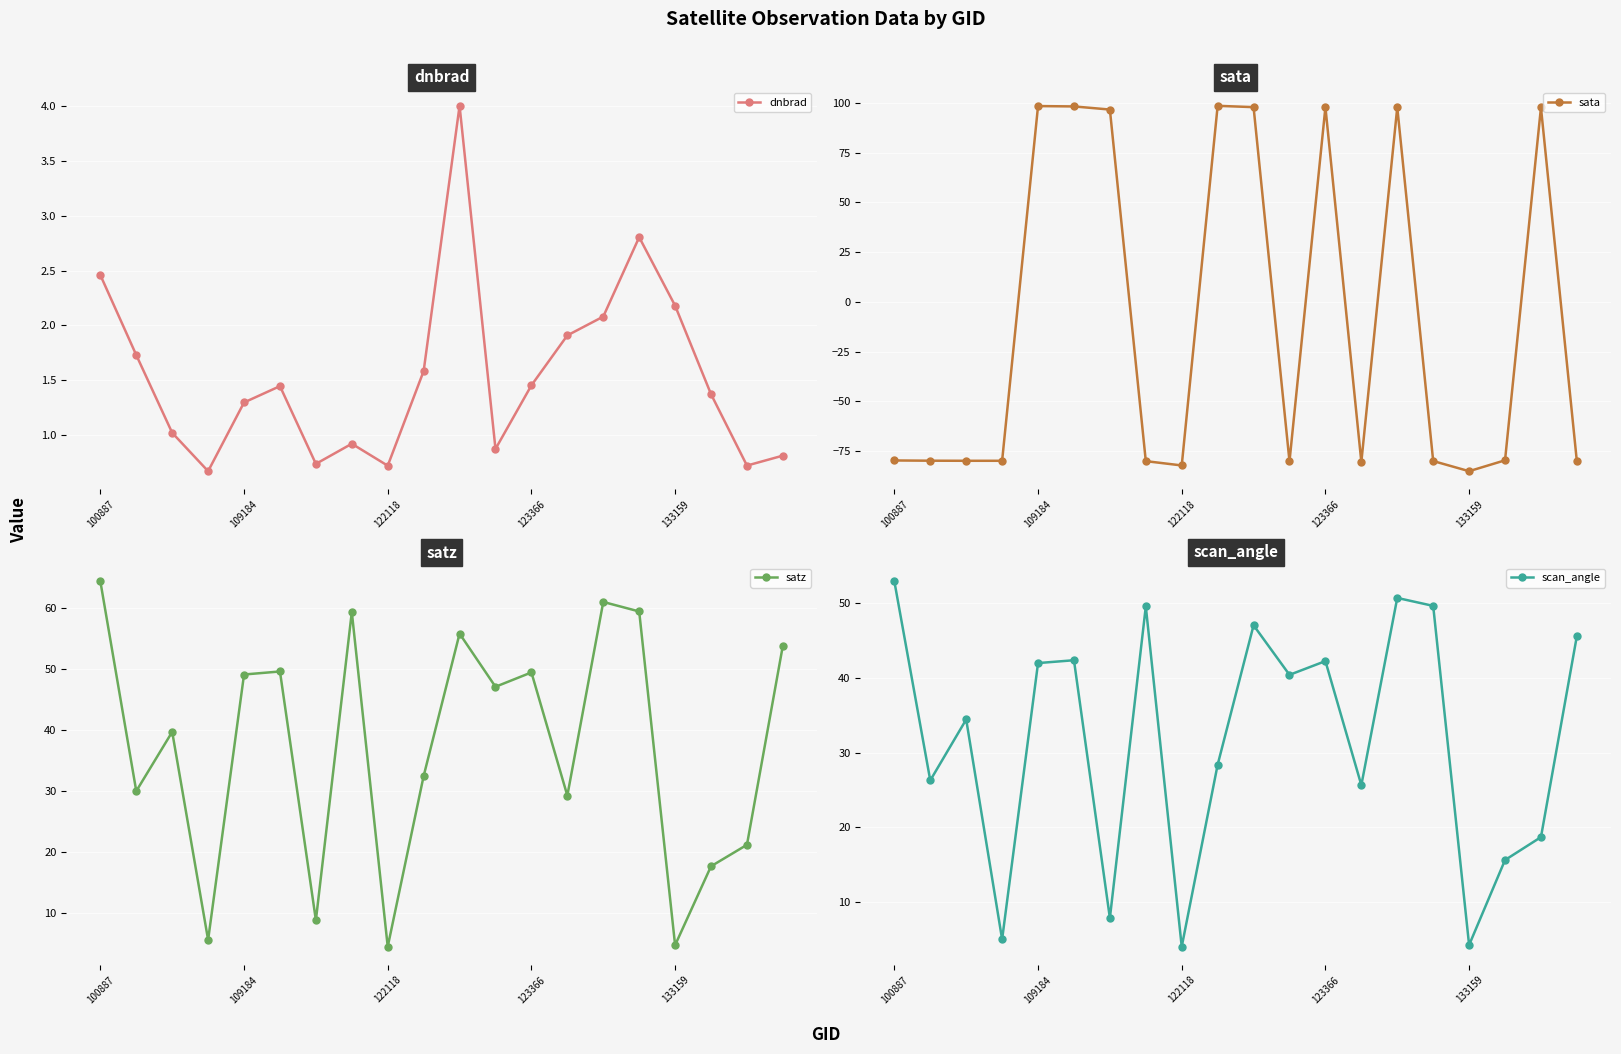

What is the sum of the scan_angle values at 7 and 10?

96.6